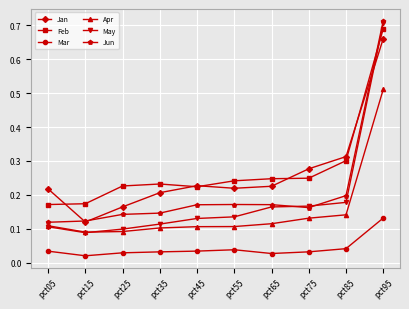

Which label corresponds to the largest value in the chart?

pct95